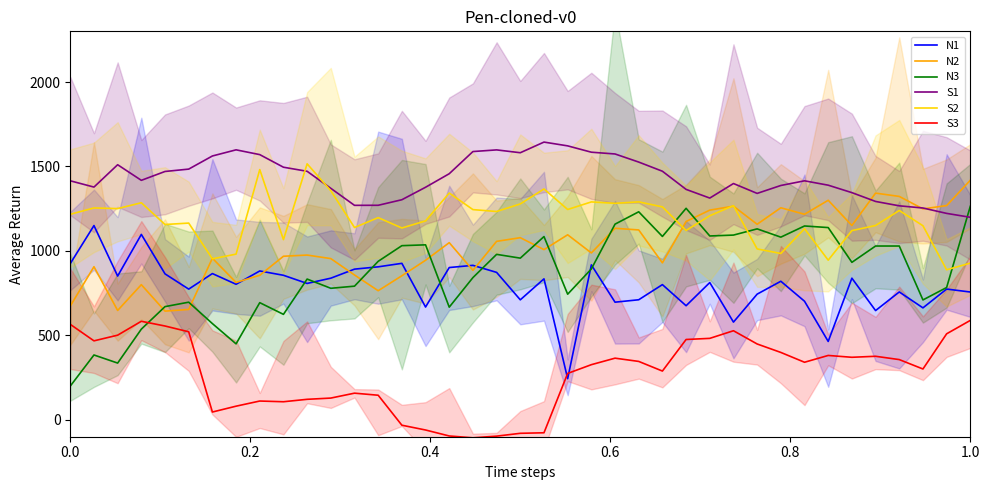

What is the highest value of the N3 series?

1264.2